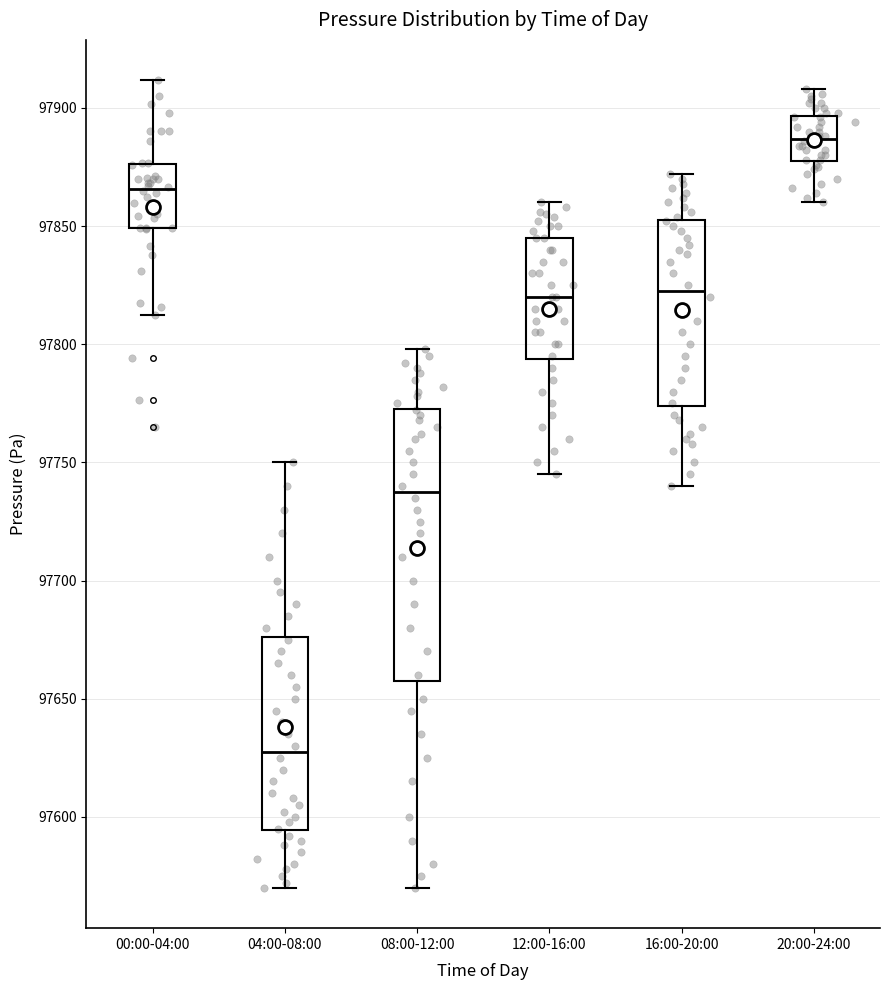

Reading left to right, read every box against the y-axis: the position of its median line, the range the box covers, and the ends of its whiskers. The values are not printed on the chart, so give them approximately, as read against the axis.

00:00-04:00: median 97865, box 97850 to 97875, whiskers 97810 to 97910
04:00-08:00: median 97630, box 97595 to 97675, whiskers 97570 to 97750
08:00-12:00: median 97740, box 97660 to 97775, whiskers 97570 to 97800
12:00-16:00: median 97820, box 97795 to 97845, whiskers 97745 to 97860
16:00-20:00: median 97825, box 97775 to 97855, whiskers 97740 to 97870
20:00-24:00: median 97885, box 97880 to 97895, whiskers 97860 to 97910